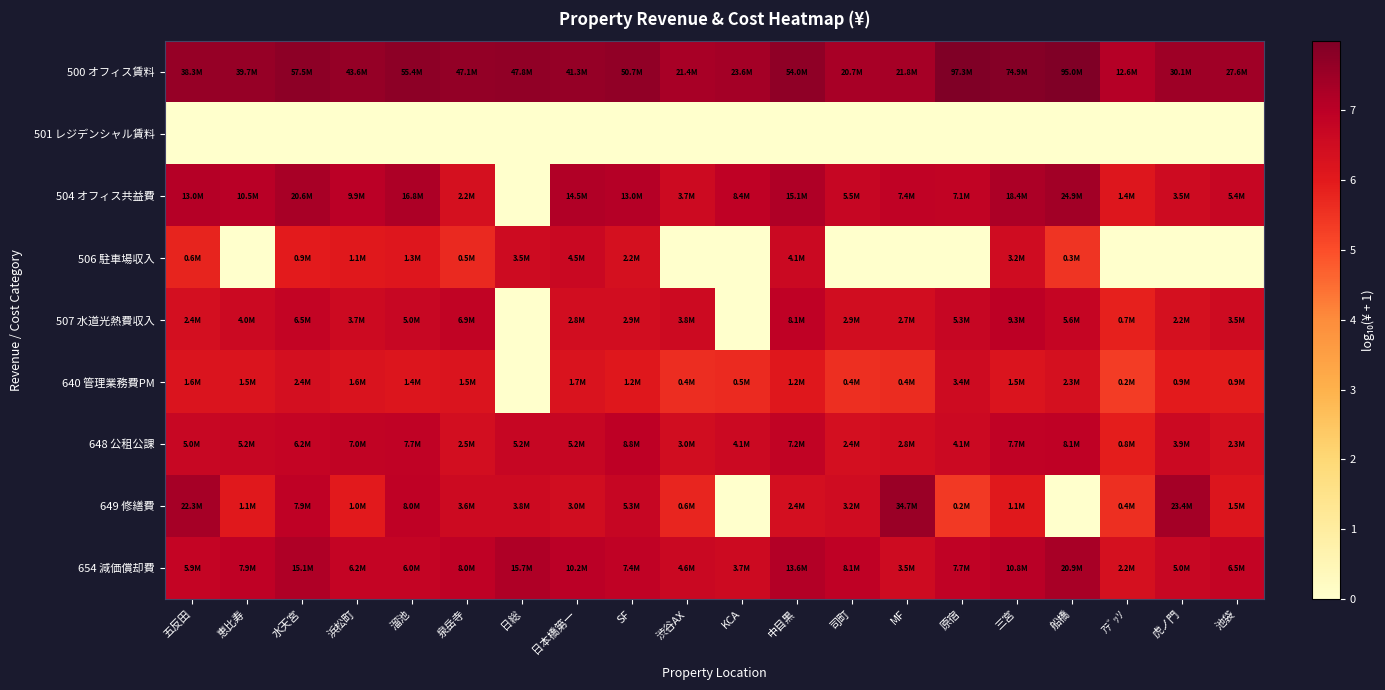

At which category is the sum across all series the highest?

水天宮